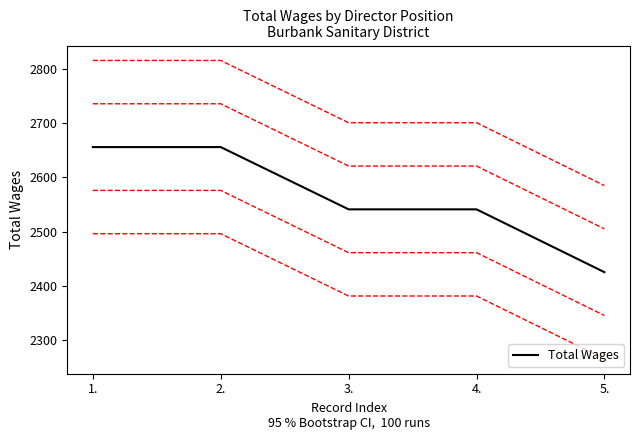

What is the change in value from 2. to 4.?

-115